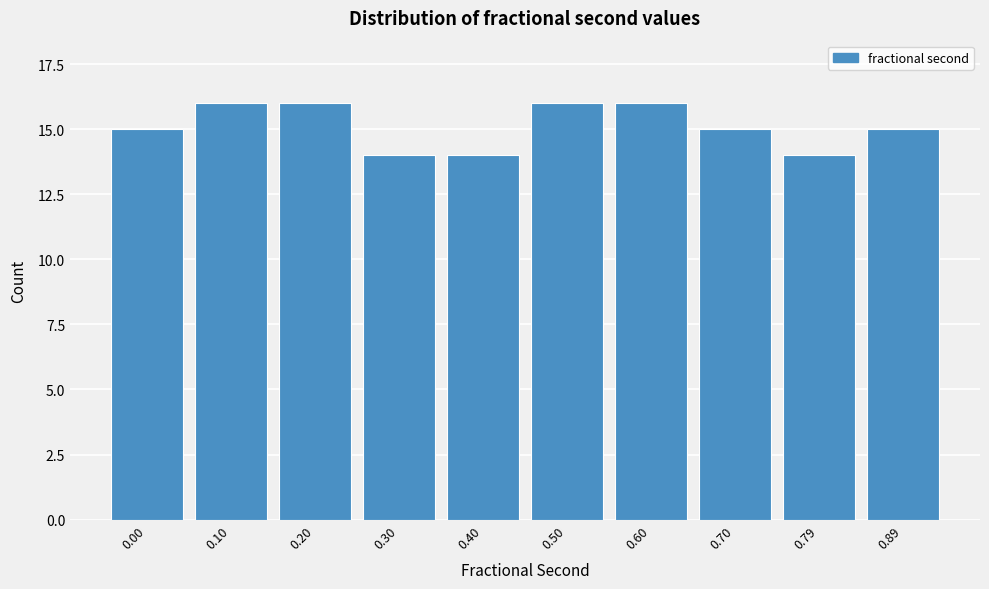

Reading right to left, list all the values displayed in this chart.

0.89=15	0.79=14	0.70=15	0.60=16	0.50=16	0.40=14	0.30=14	0.20=16	0.10=16	0.00=15